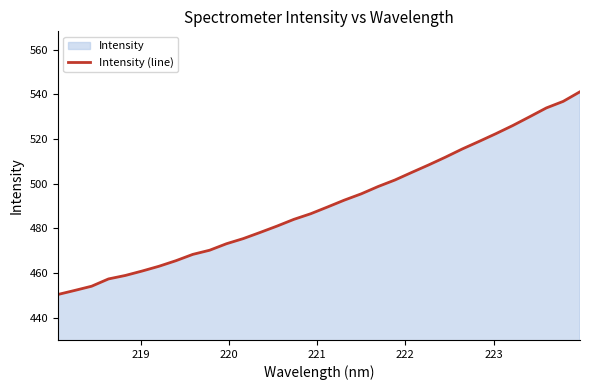

What is the difference between the maximum and minimum values?

90.8